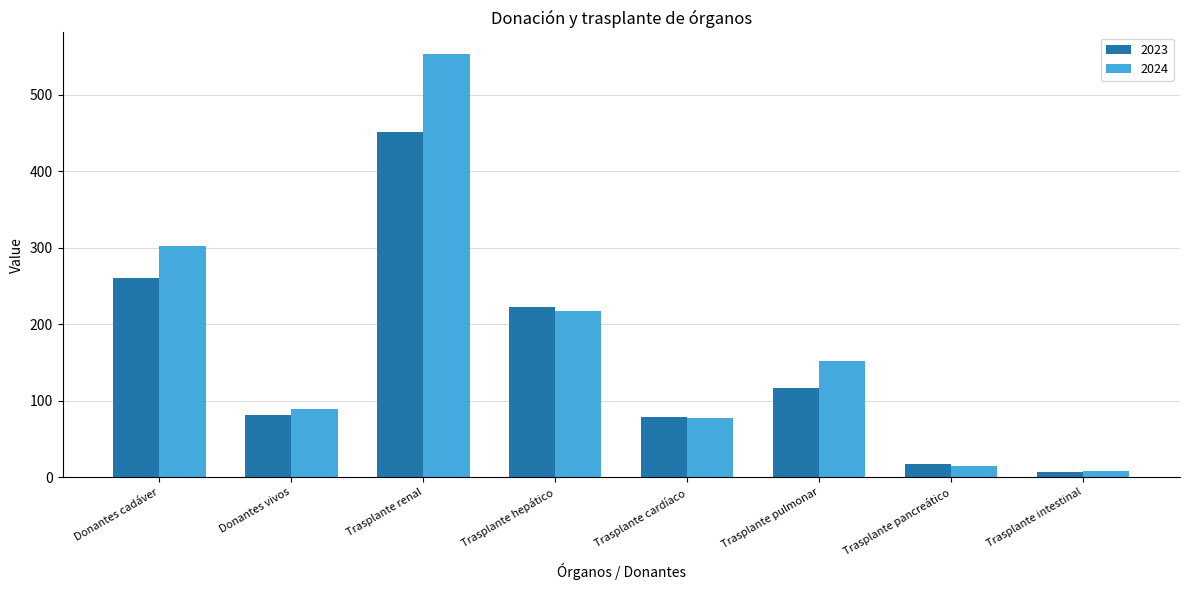

Which category has the lowest value across all series?

Trasplante intestinal